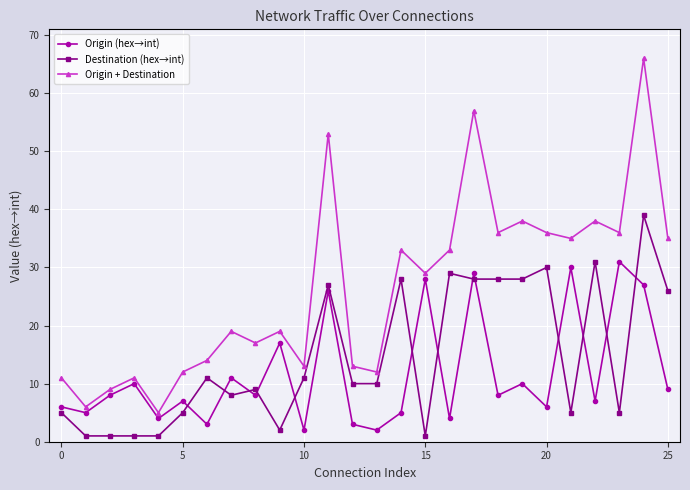

What is the difference between the maximum and minimum values in the Origin (hex→int) series?

29